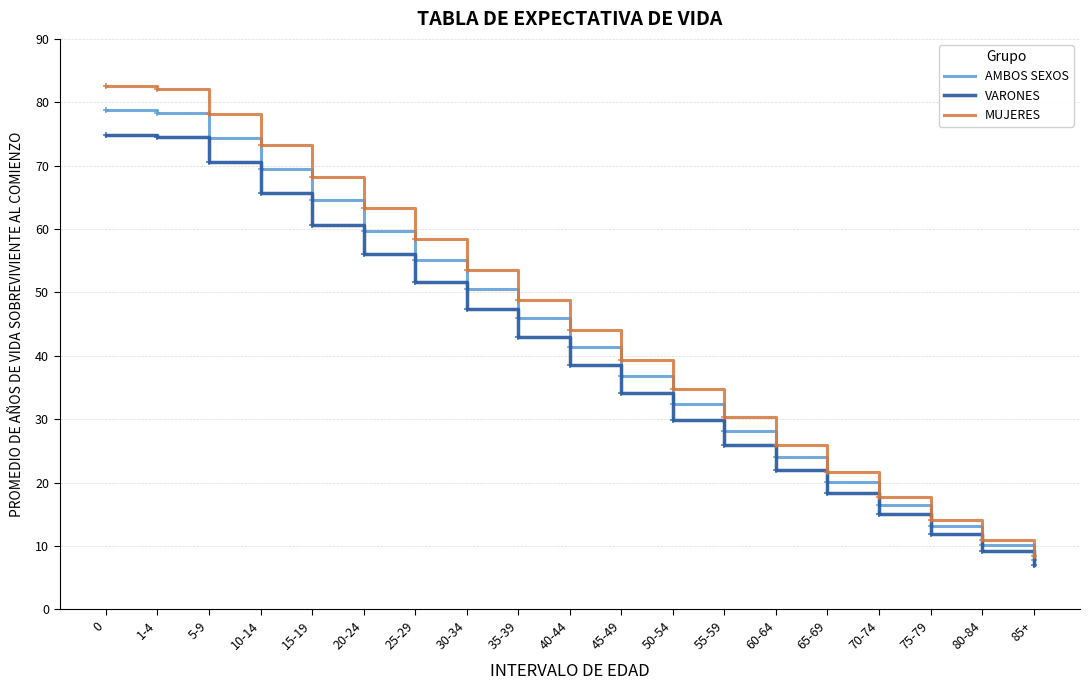

What position from the left is 5-9?

3